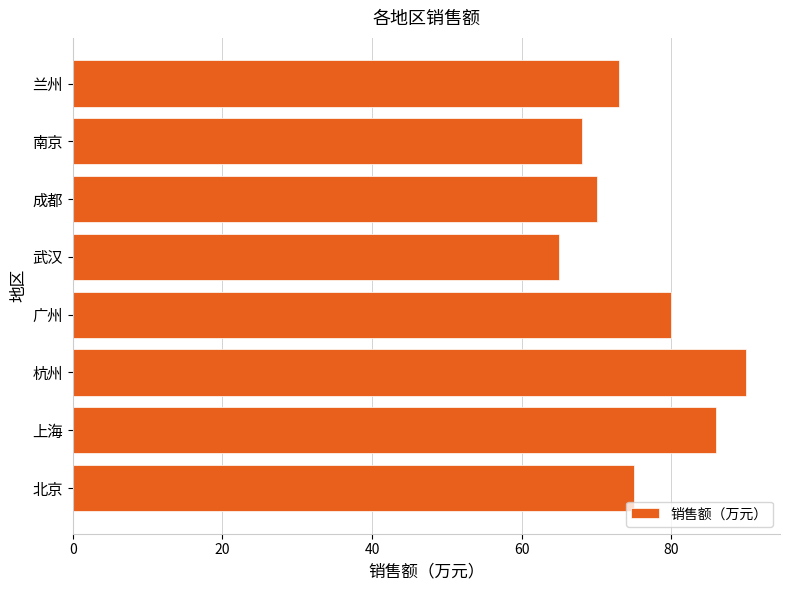

Does the chart contain any negative values?

No